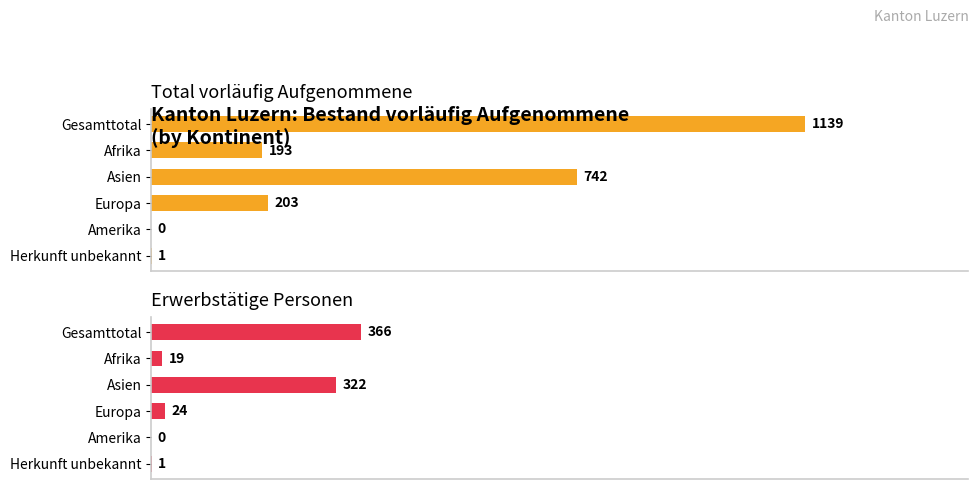

Count the number of categories in the chart.

6